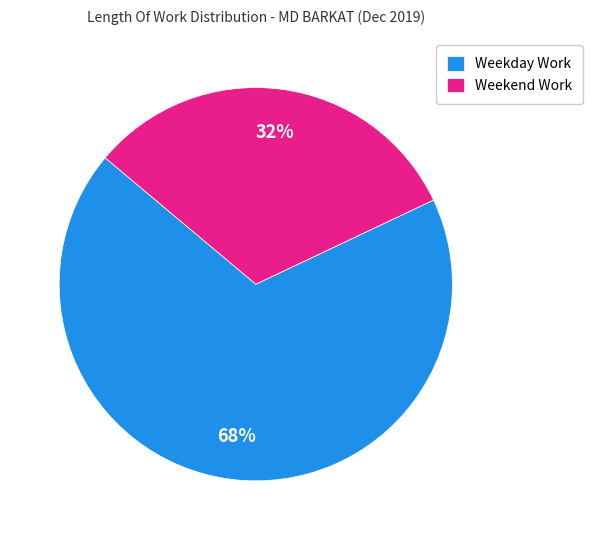

To the nearest percent, what portion does Weekday Work represent?

68%